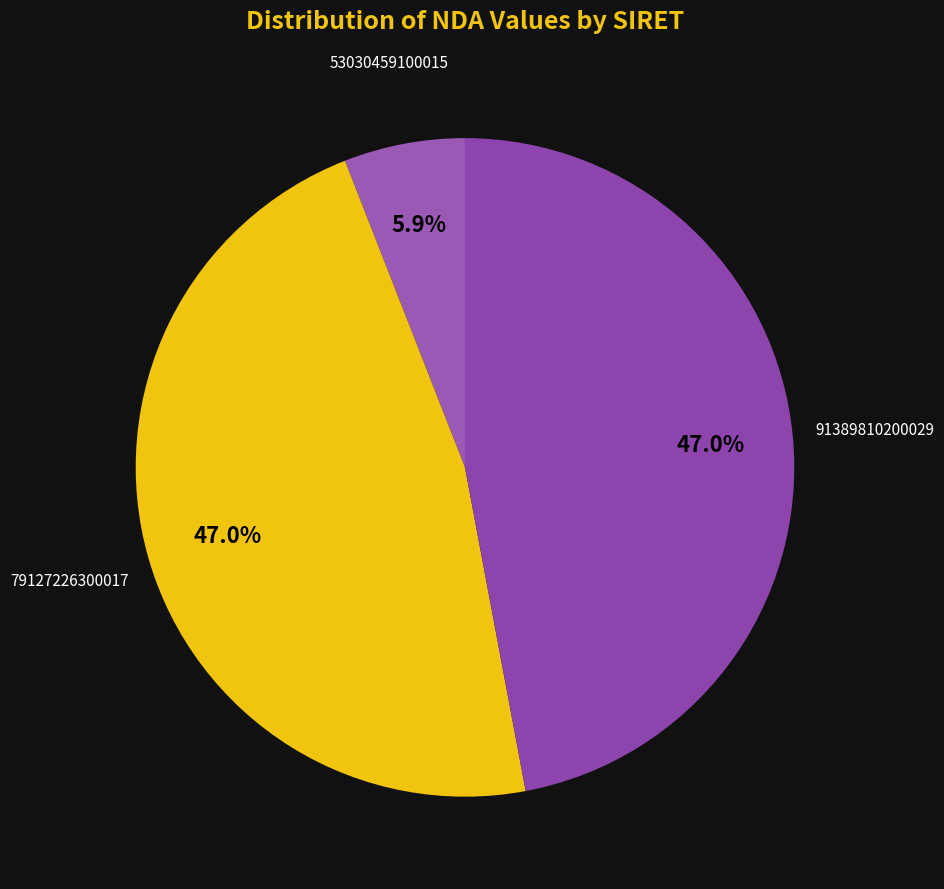

Which slice is the smallest?

53030459100015